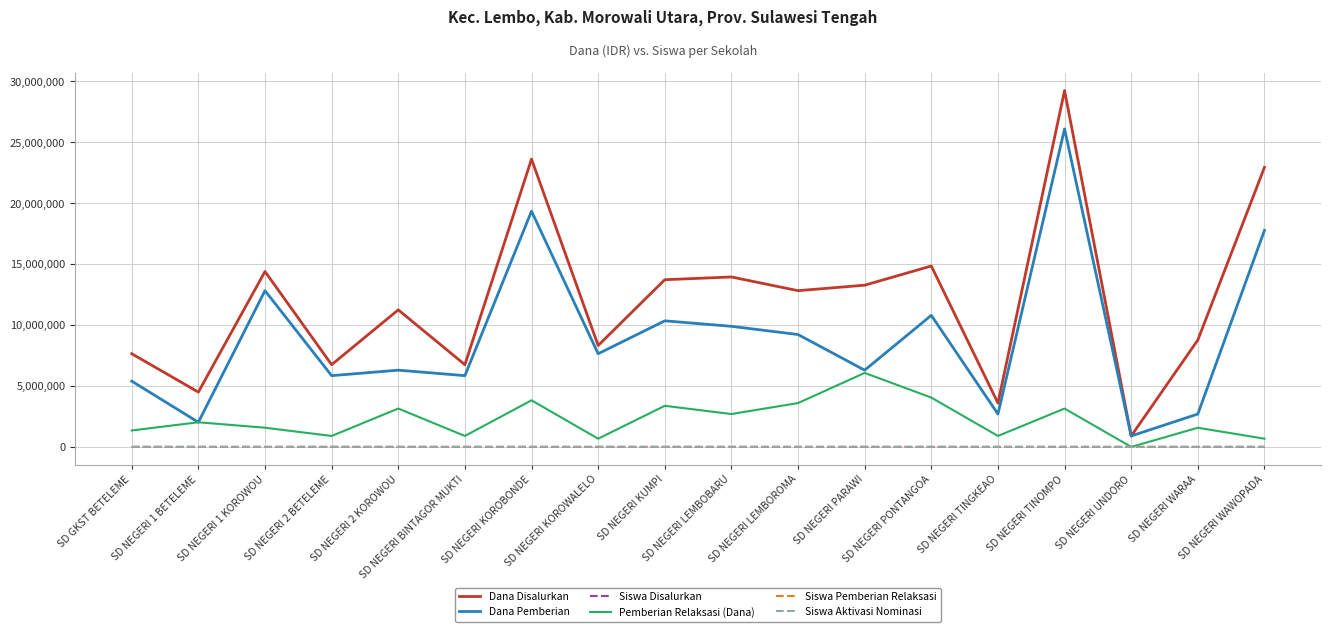

What is the maximum value for Dana Disalurkan?

29250000